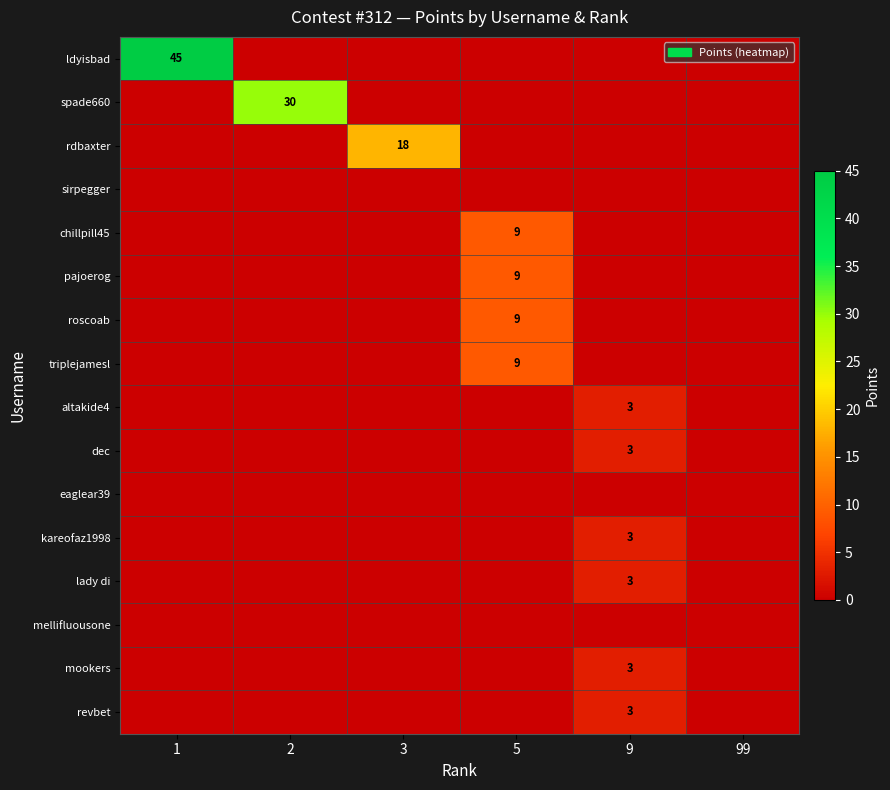

Is it true that roscoab equals 9 at 5?

True